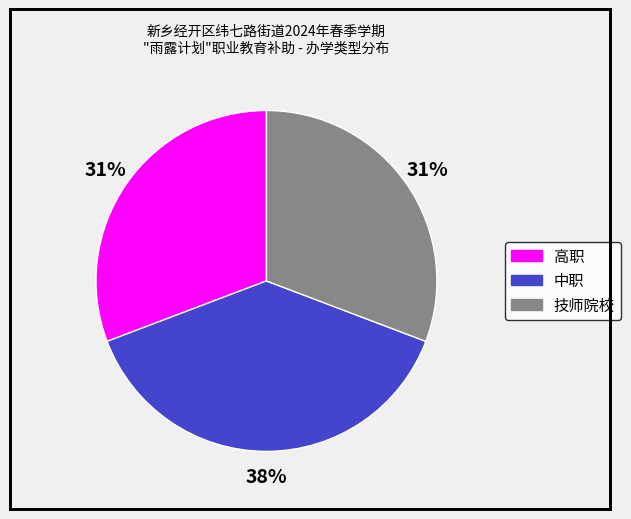

How many segments does this pie chart have?

3